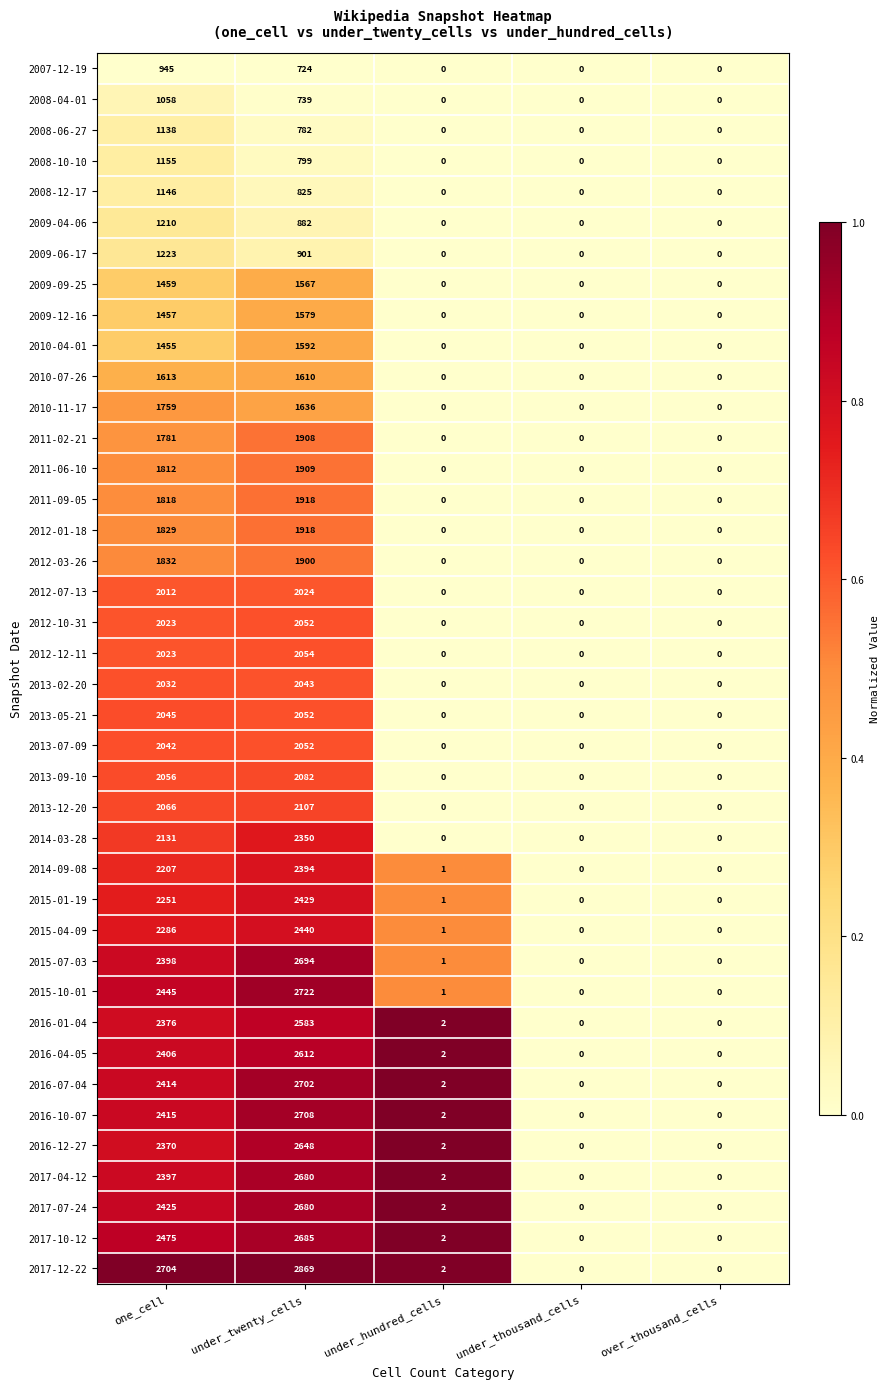

At which category is the sum across all series the highest?

under_twenty_cells